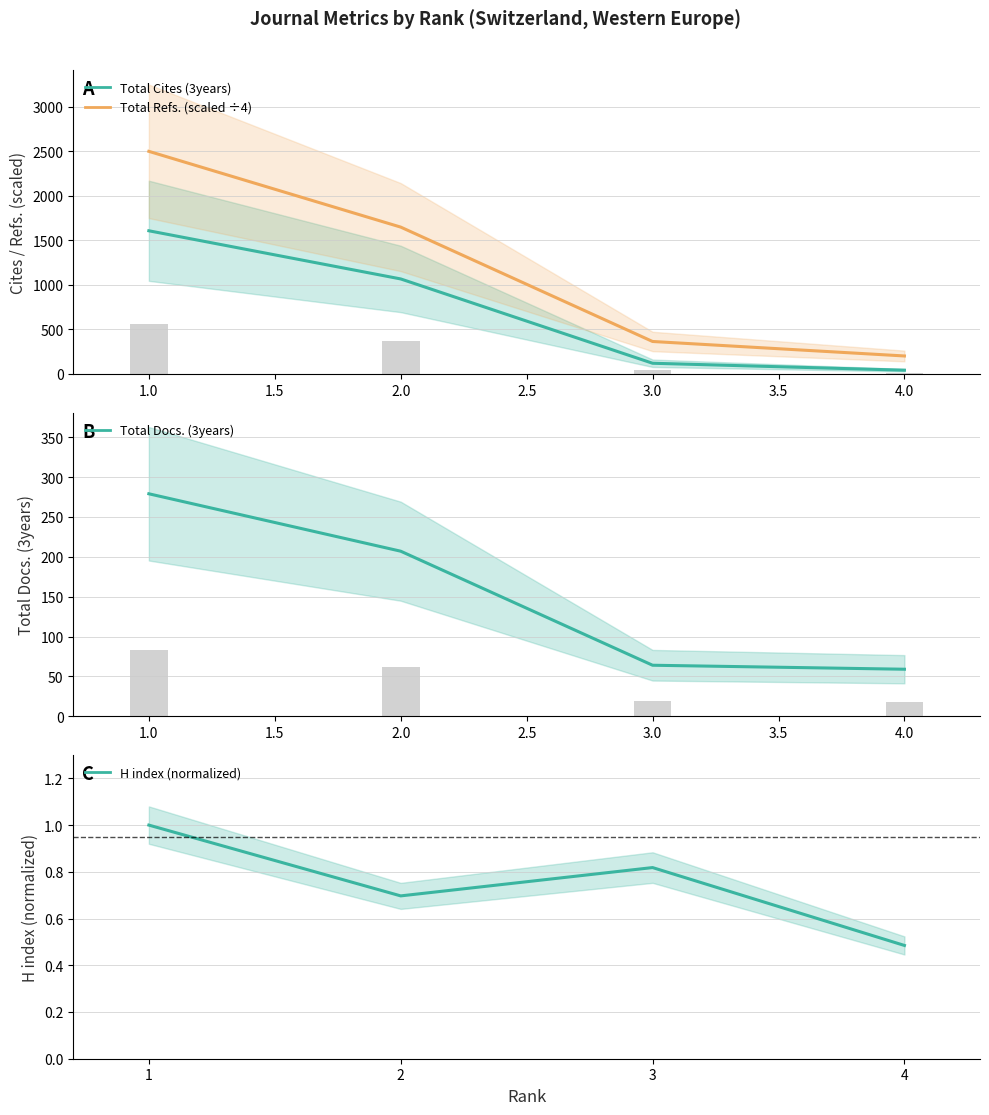

Rank the categories by Total Cites (3years) value from highest to lowest.

1, 2, 3, 4